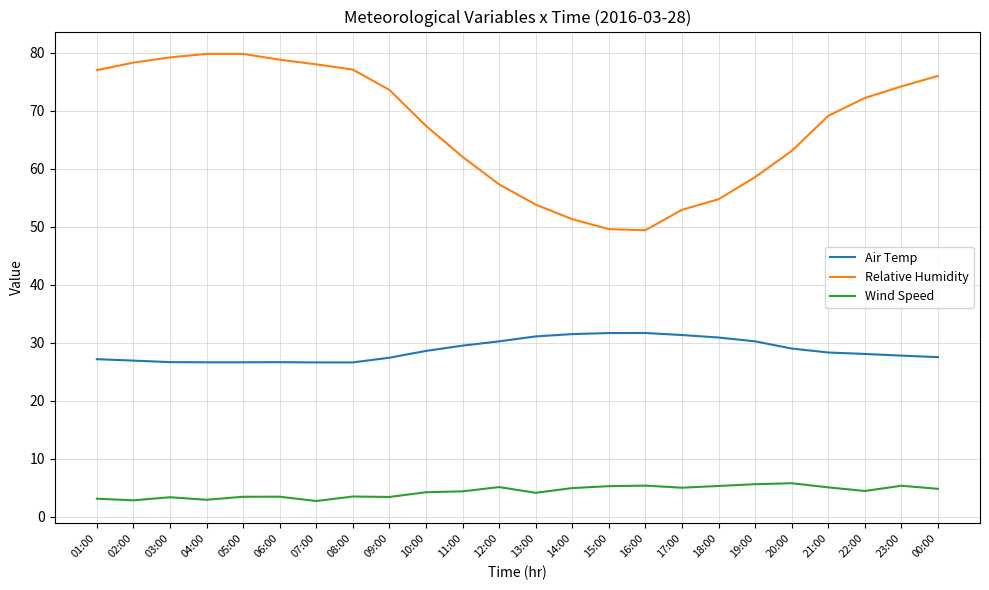

How many series are shown in this chart?

3